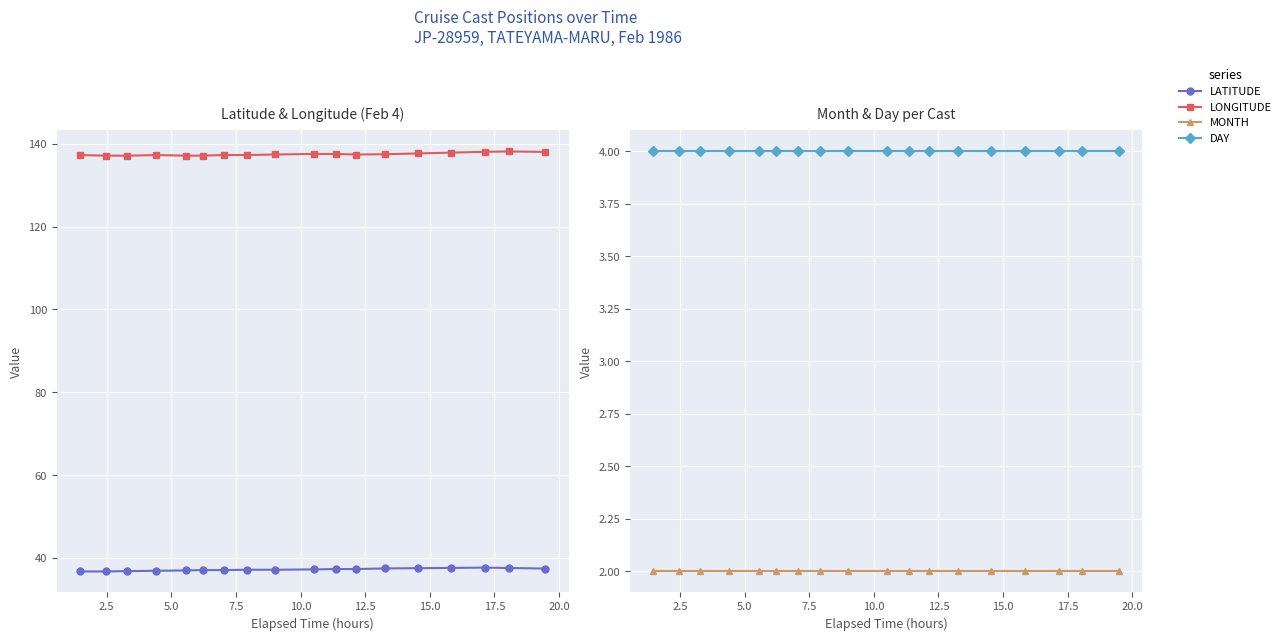

True or false: LATITUDE and MONTH intersect in this chart.

False